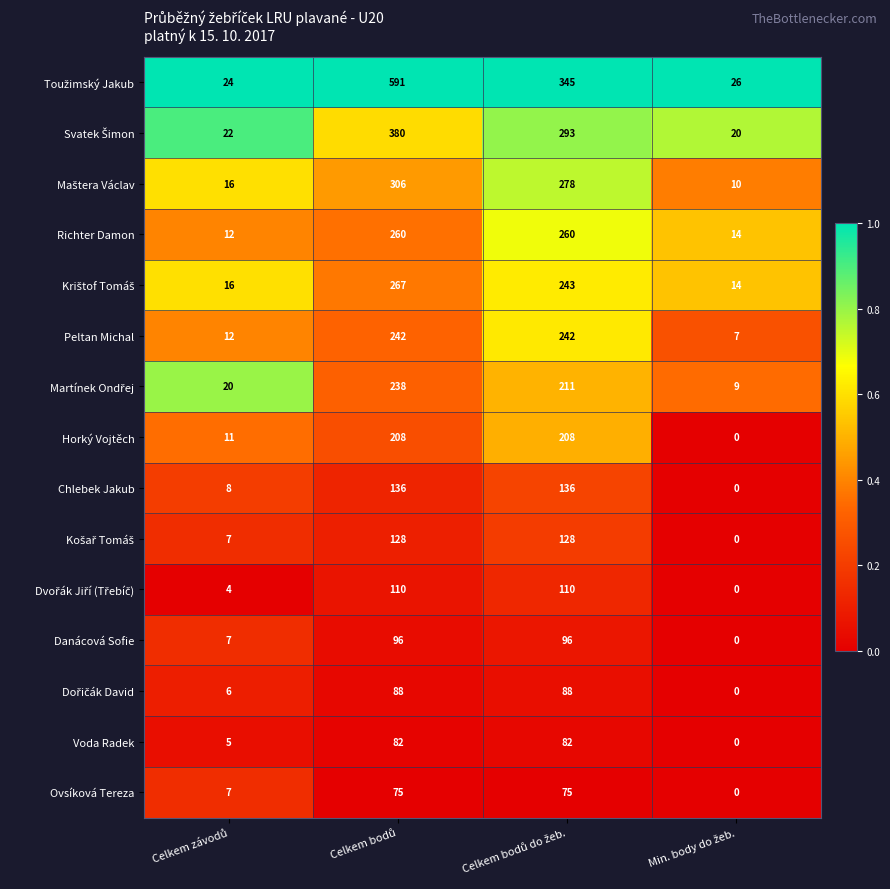

What is the difference between the maximum and second lowest values in the Chlebek Jakub series?

128